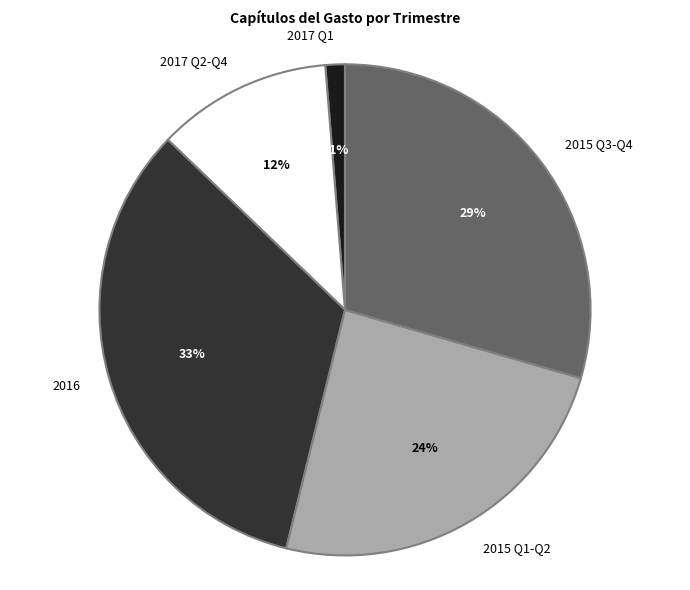

Rank the categories by value from lowest to highest.

2017 Q1, 2017 Q2-Q4, 2015 Q1-Q2, 2015 Q3-Q4, 2016